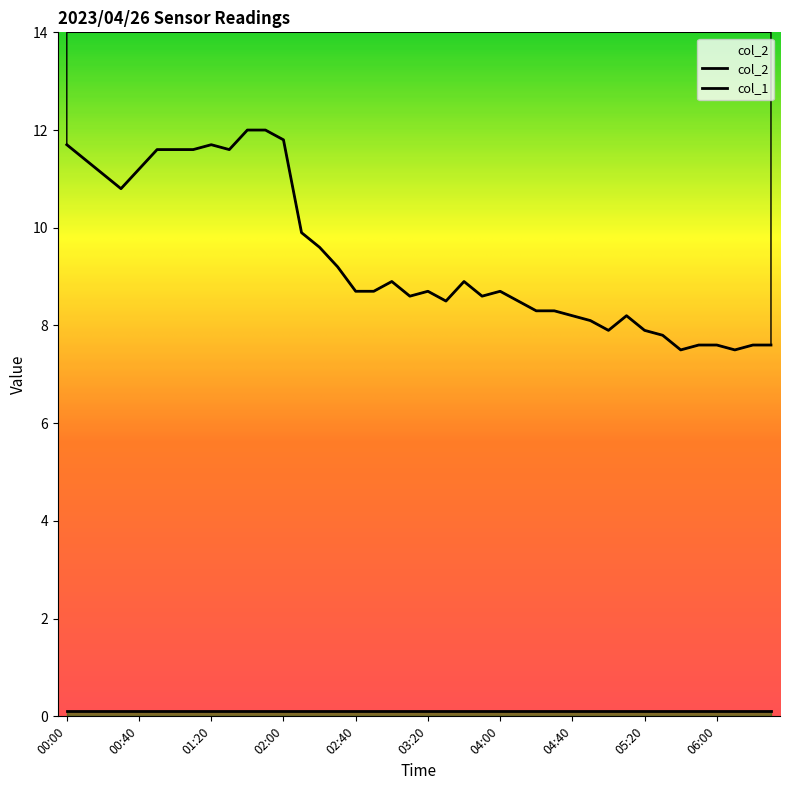

Does the chart display data point markers on the line(s)?

No